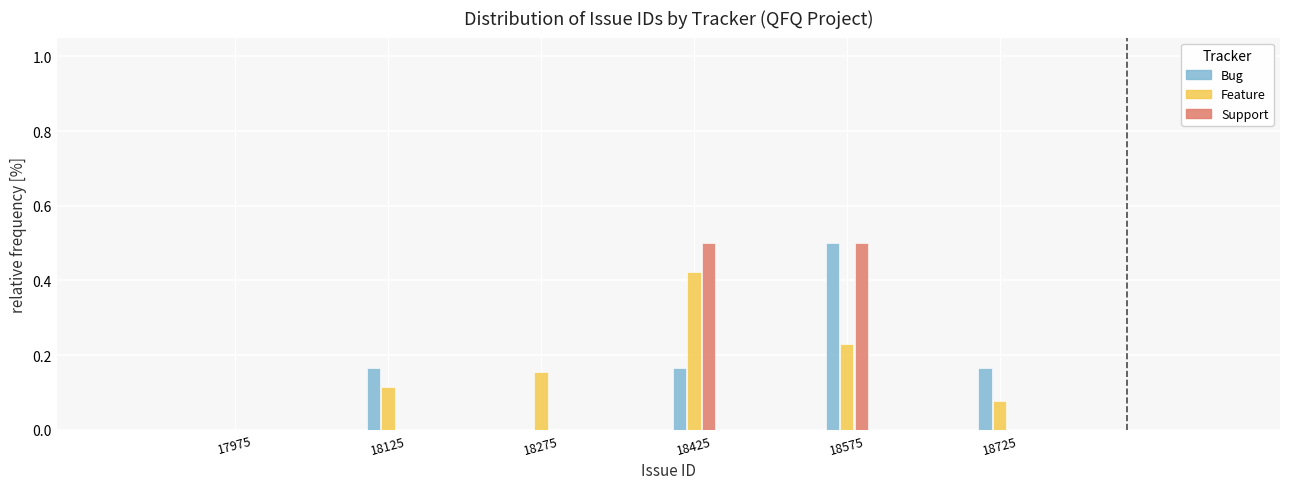

What is the maximum value for Bug?

0.5